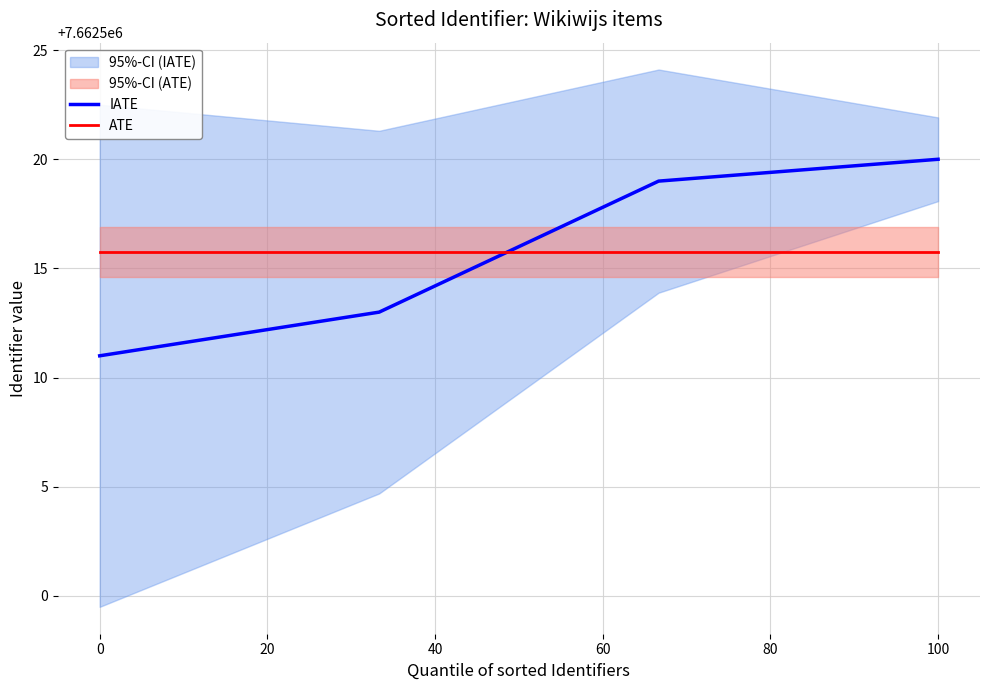

After their last crossing, which series has the higher values: IATE or ATE?

IATE